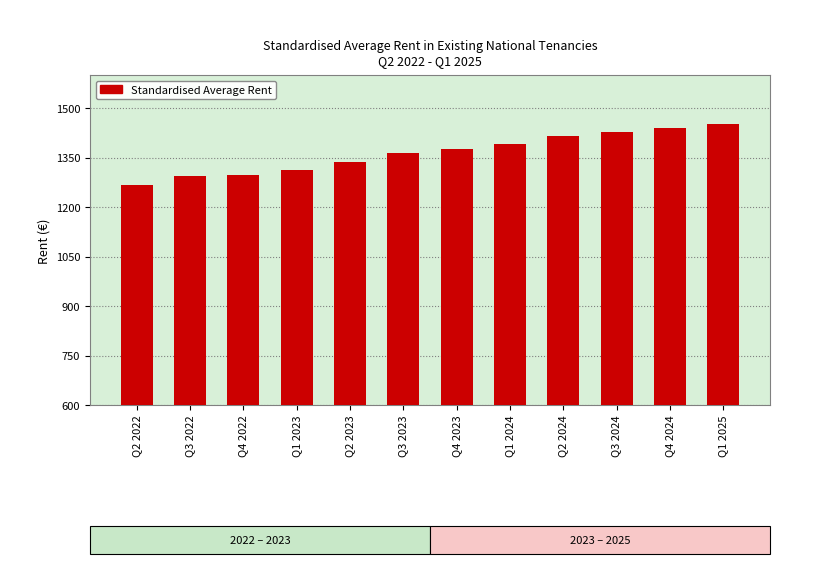

What is the change in value from Q3 2023 to Q1 2024?

+26.2